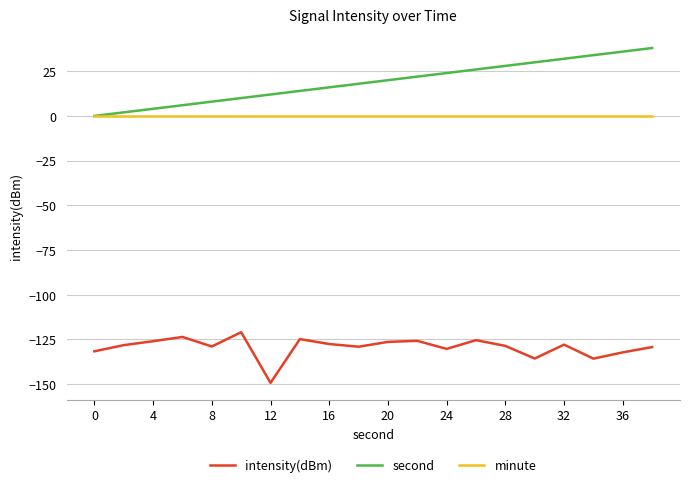

Does the chart have visible grid lines?

Yes